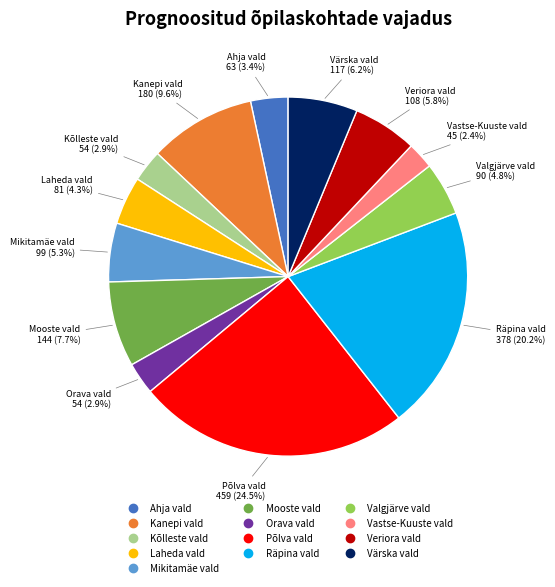

Is there a majority slice in this chart?

No